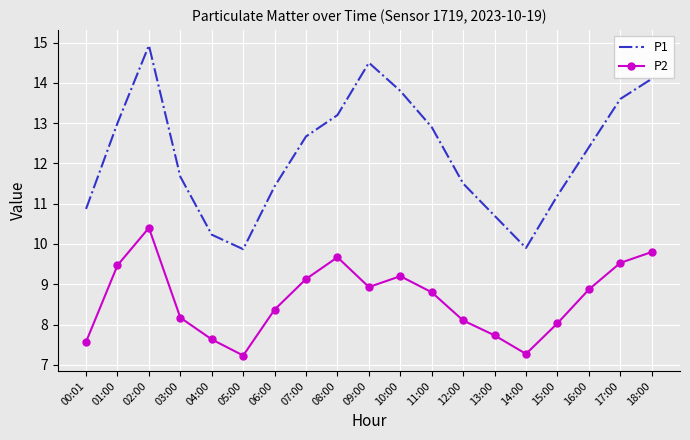

What is the maximum value for P1?

14.9